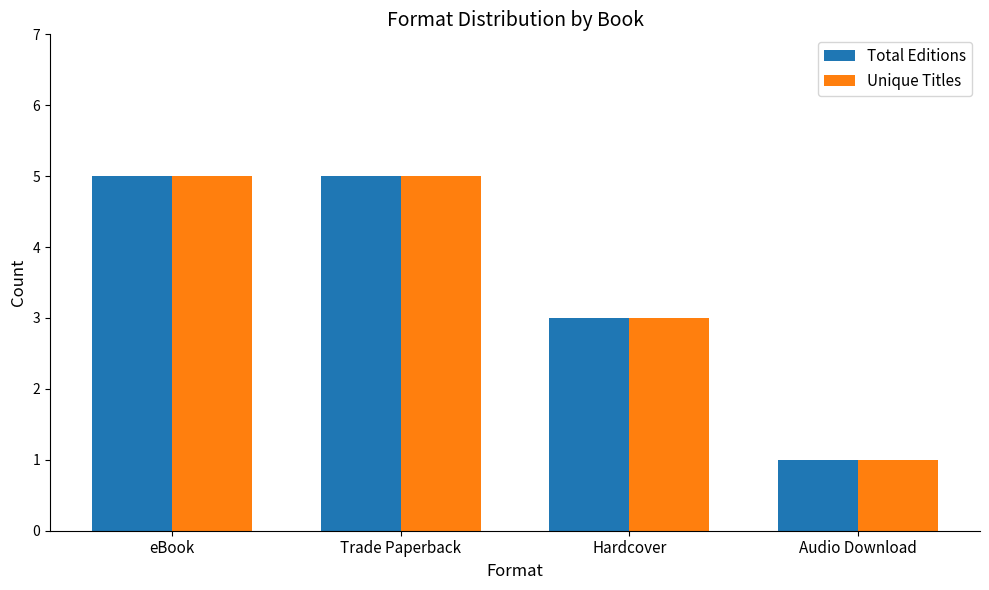

Is it true that Unique Titles equals 3 at eBook?

False